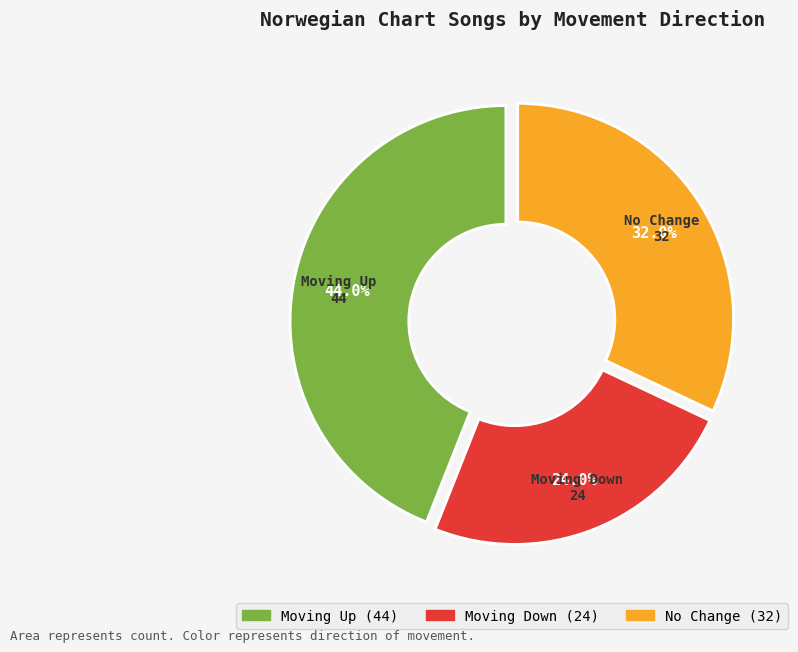

Is there a majority slice in this chart?

No